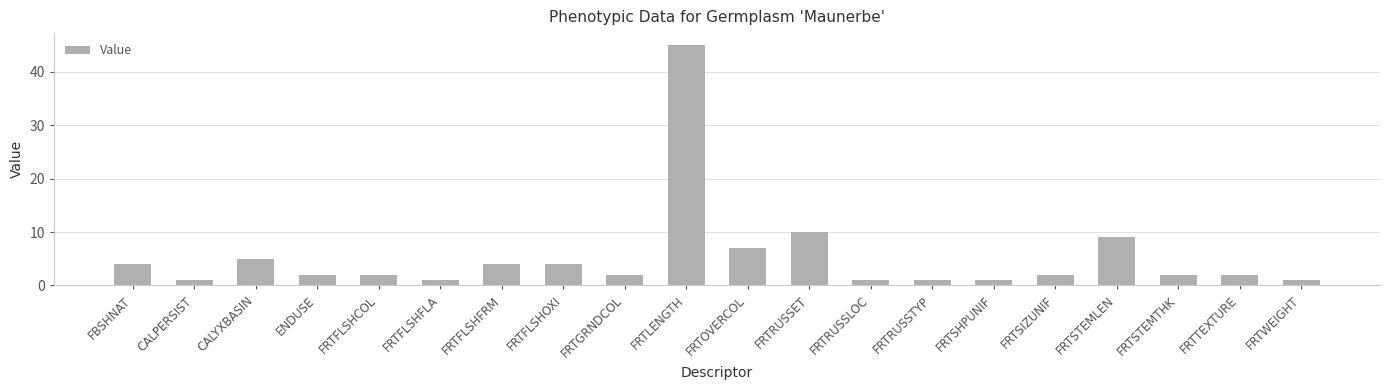

Which has a higher value, FRTSTEMTHK or FRTOVERCOL?

FRTOVERCOL